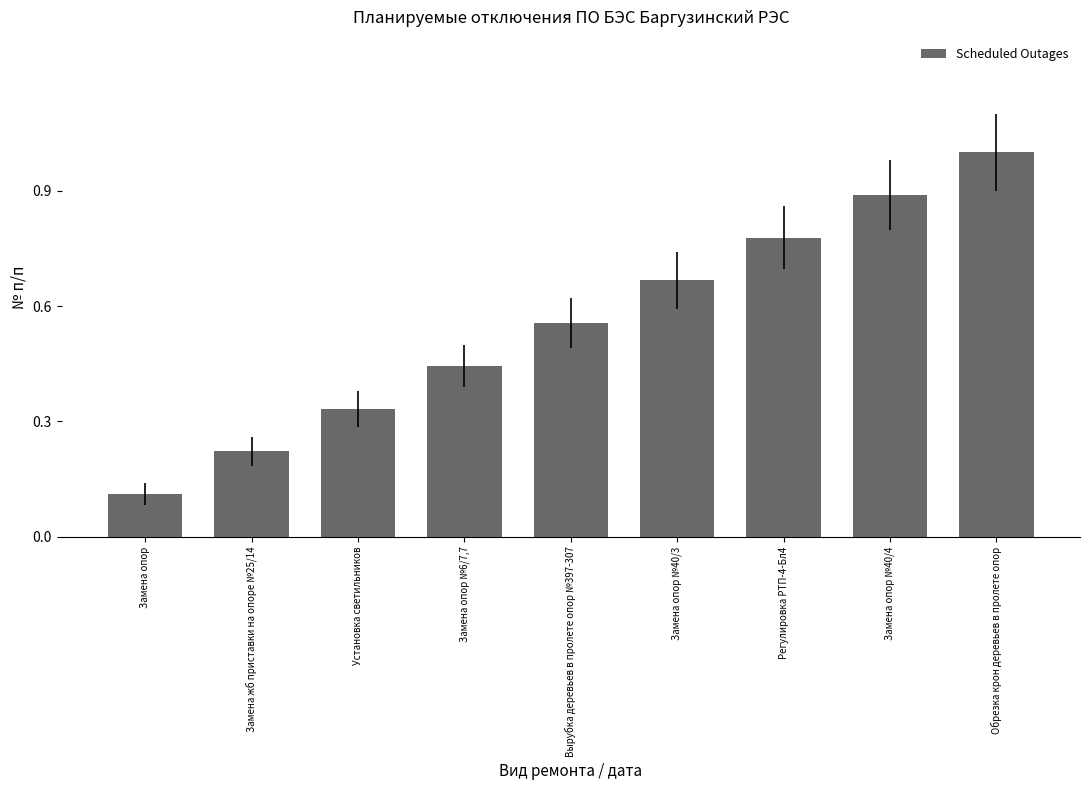

List the labels in order of value, smallest first.

Замена опор, Замена жб приставки на опоре №25/14, Установка светильников, Замена опор №6/7,7, Вырубка деревьев в пролете опор №397-307, Замена опор №40/3, Регулировка РТП-4-Бл4, Замена опор №40/4, Обрезка крон деревьев в пролете опор